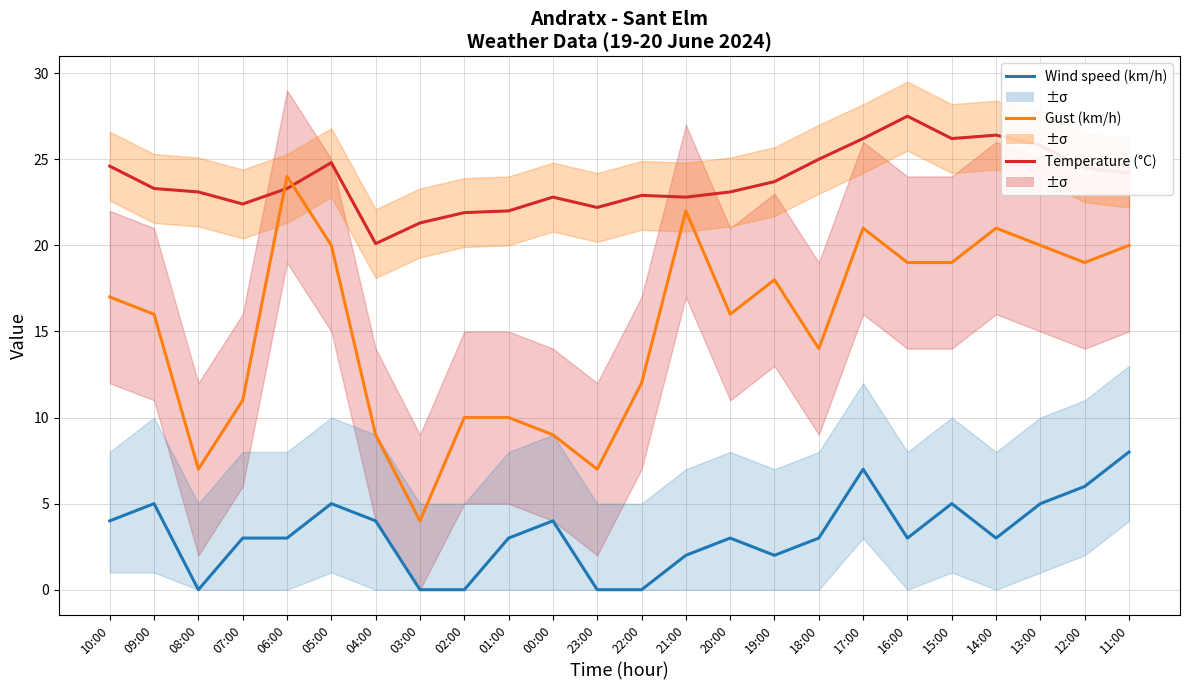

Which has a higher value, 15:00 or 03:00?

15:00